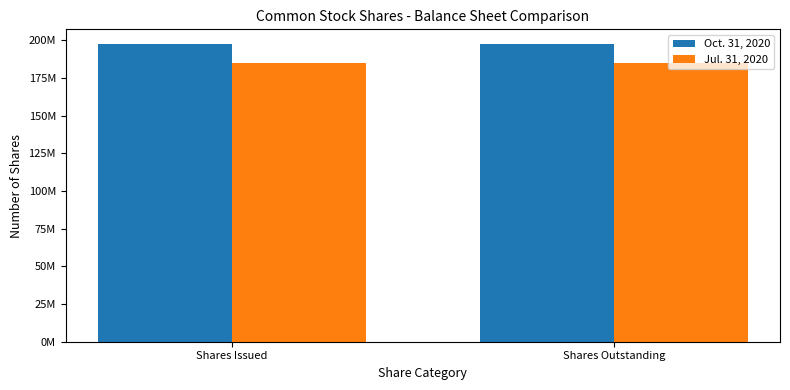

What is the total value across all series at Shares Issued?

382012662